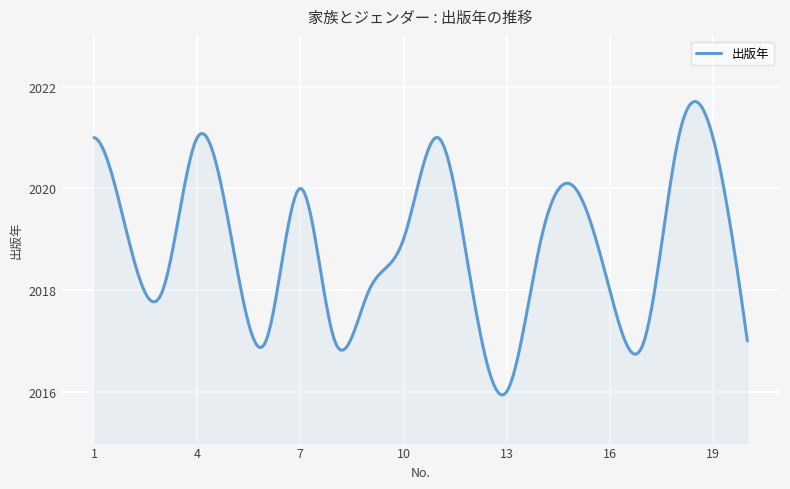

What is the greatest value displayed?

2021.7